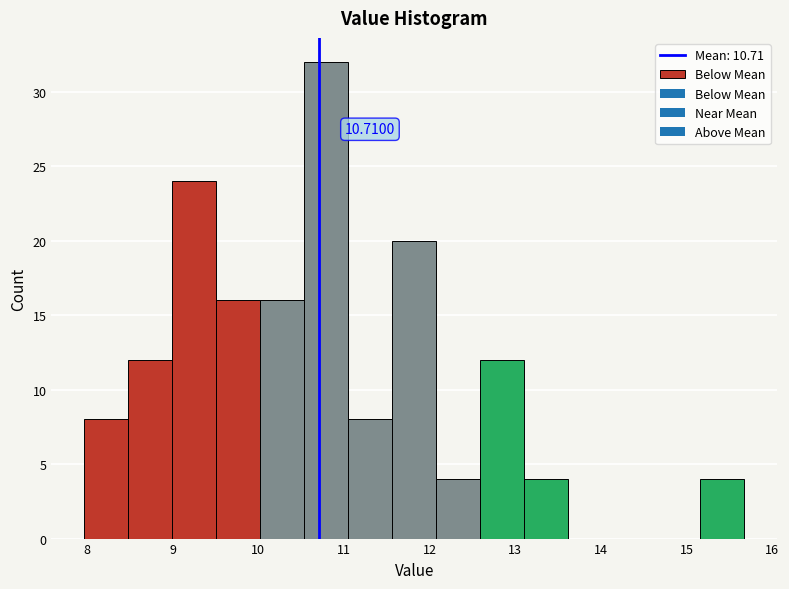

Which range on the x-axis has the tallest bar?

10.5 to 11.1